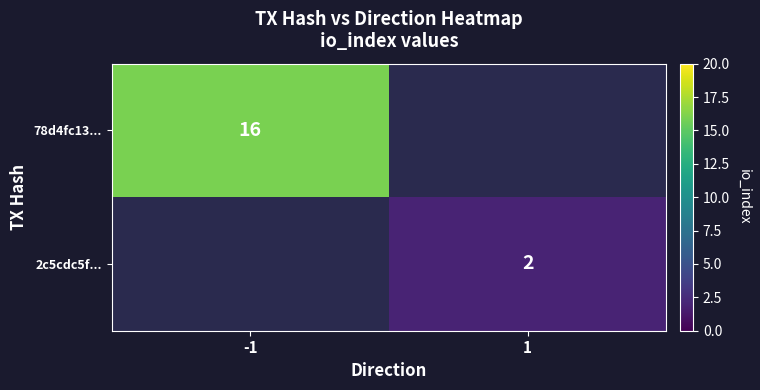

The value of 2c5cdc5f... at 1 is 2. True or false?

True